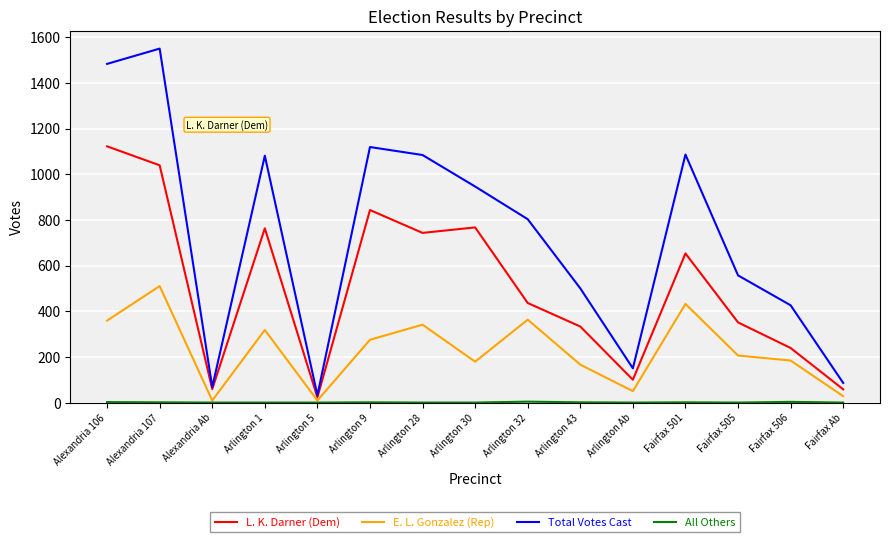

Is it true that L. K. Darner (Dem) equals 531 at Alexandria 106?

False